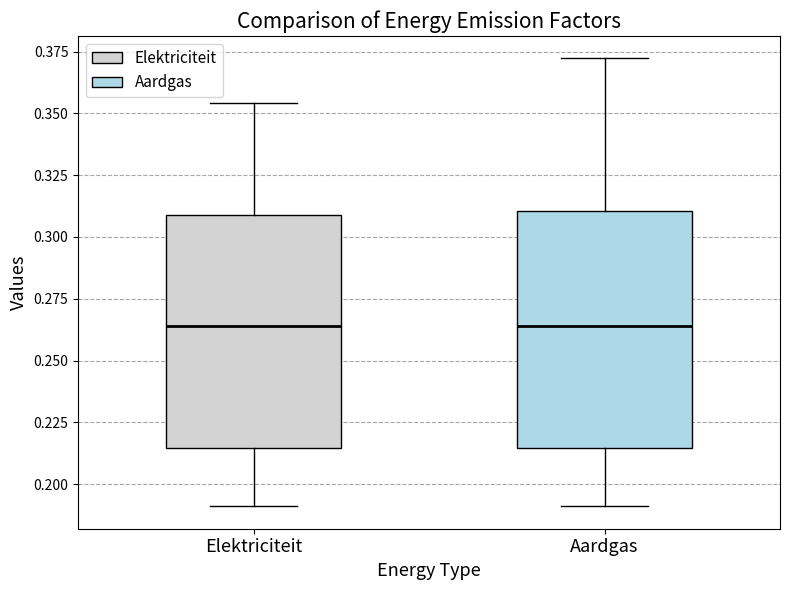

Reading left to right, read every box against the y-axis: the position of its median line, the range the box covers, and the ends of its whiskers. The values are not printed on the chart, so give them approximately, as read against the axis.

Elektriciteit: median 0.265, box 0.215 to 0.310, whiskers 0.190 to 0.355
Aardgas: median 0.265, box 0.215 to 0.310, whiskers 0.190 to 0.370